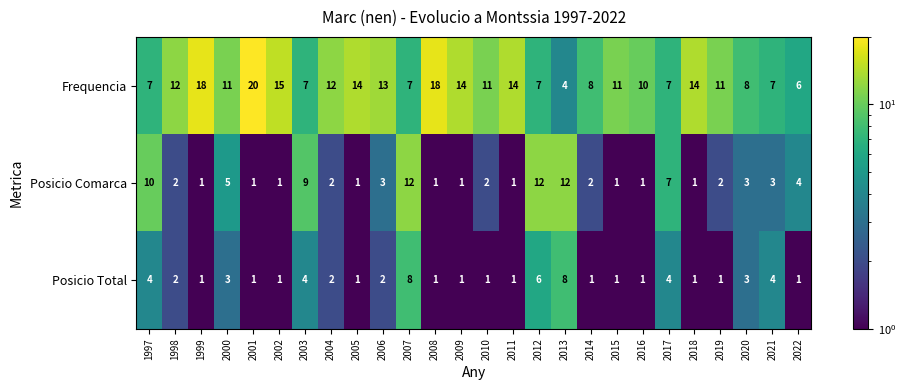

What is the sum of the Posicio Comarca values at 1998 and 1997?

12